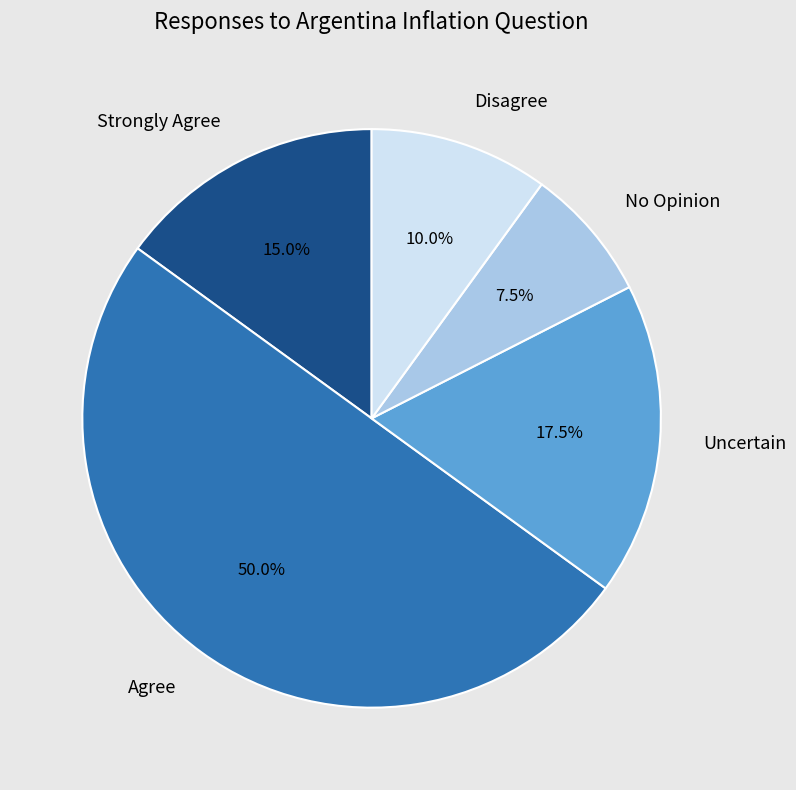

True or false: Uncertain accounts for 7% of the total.

False